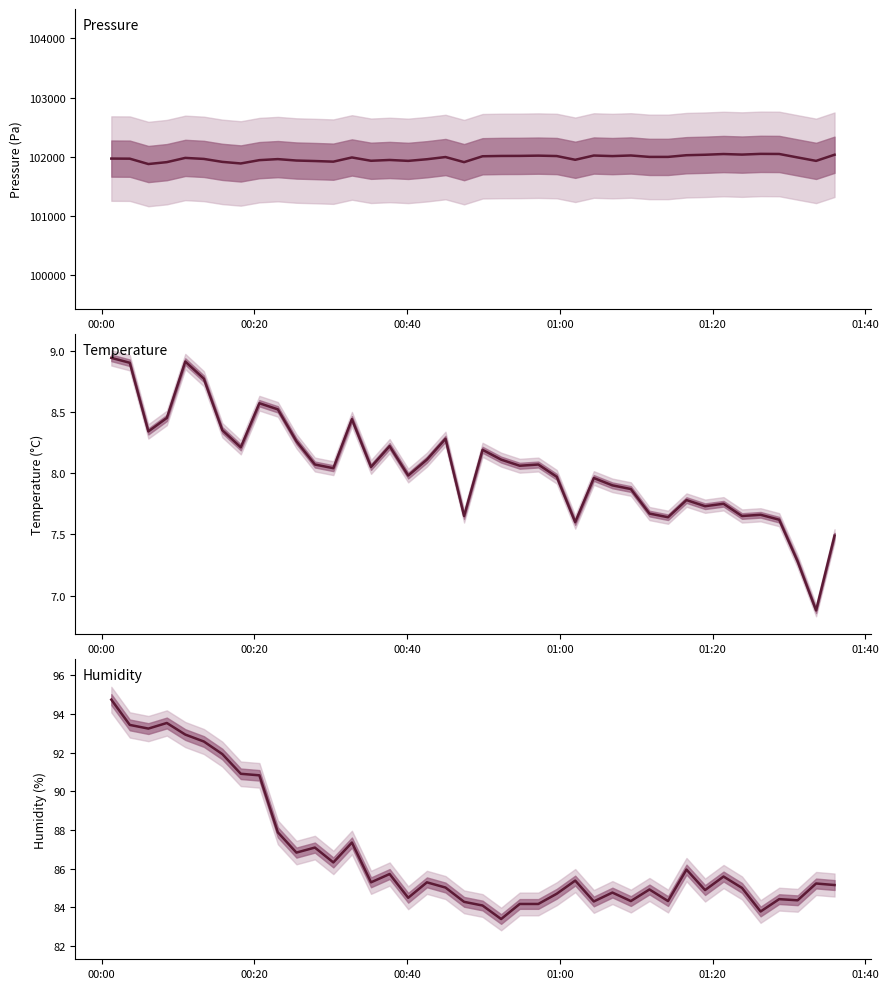

True or false: Temperature and Pressure intersect in this chart.

False